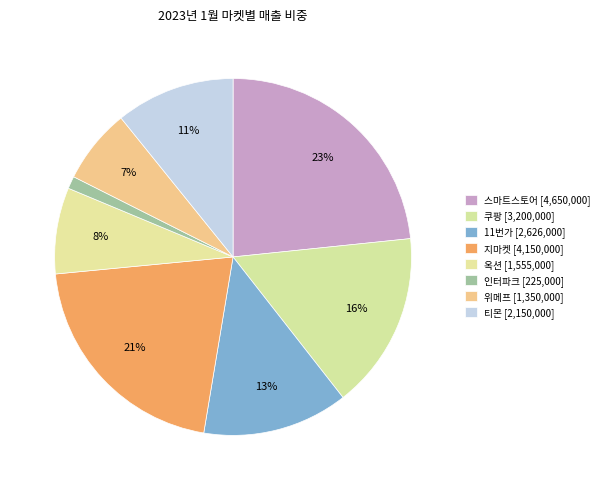

Count the number of slices in the pie.

8